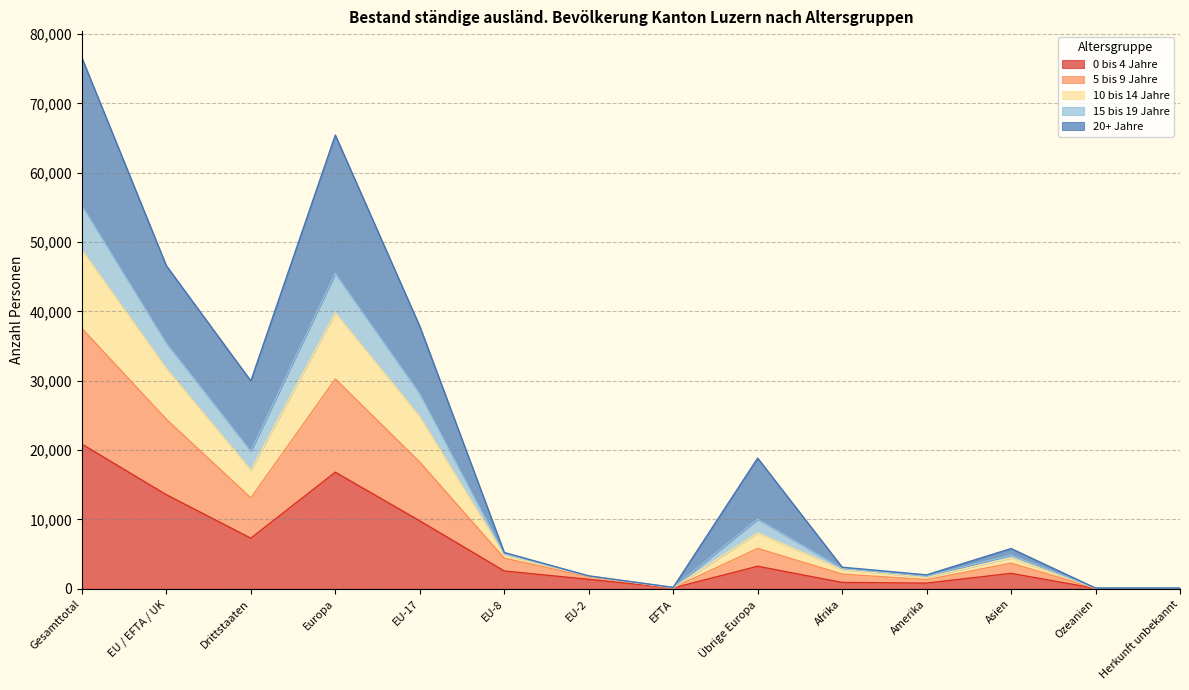

At which category is the sum across all series the highest?

Gesamttotal